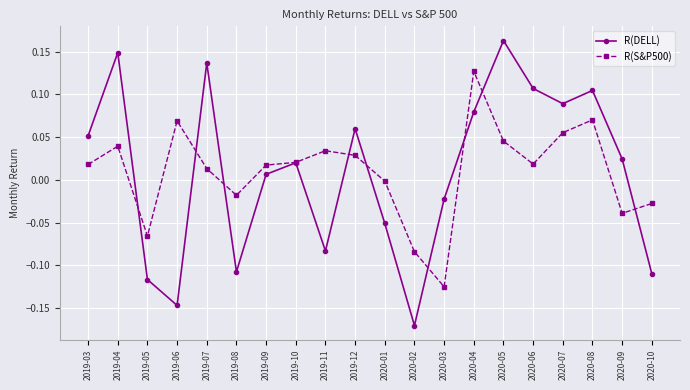

Count the number of data series in this chart.

2